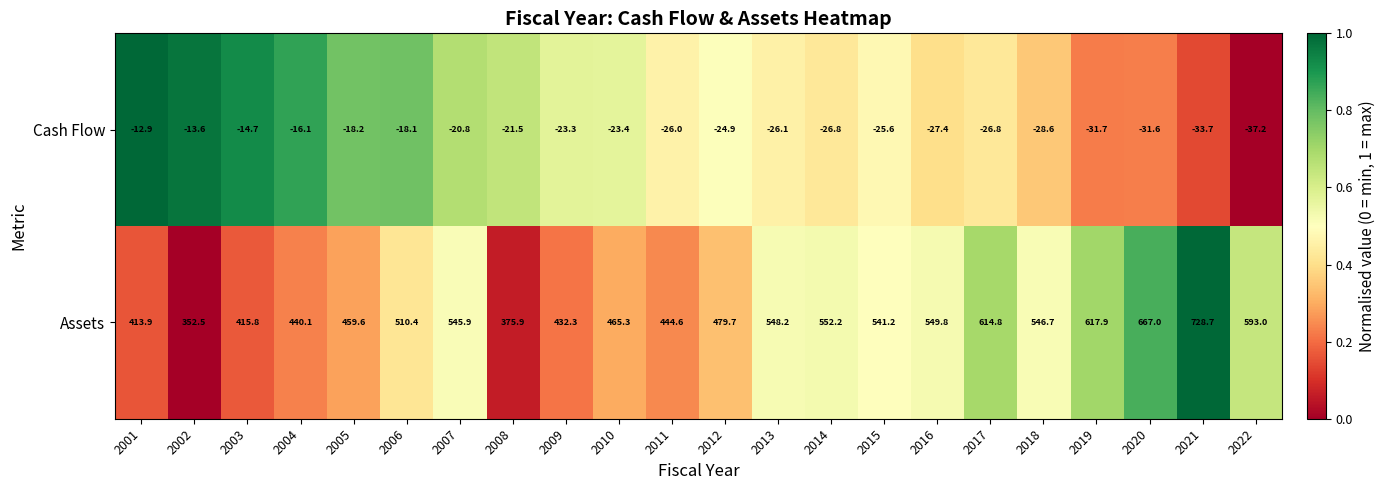

What is the difference between the highest and lowest values at 2005?

477.8